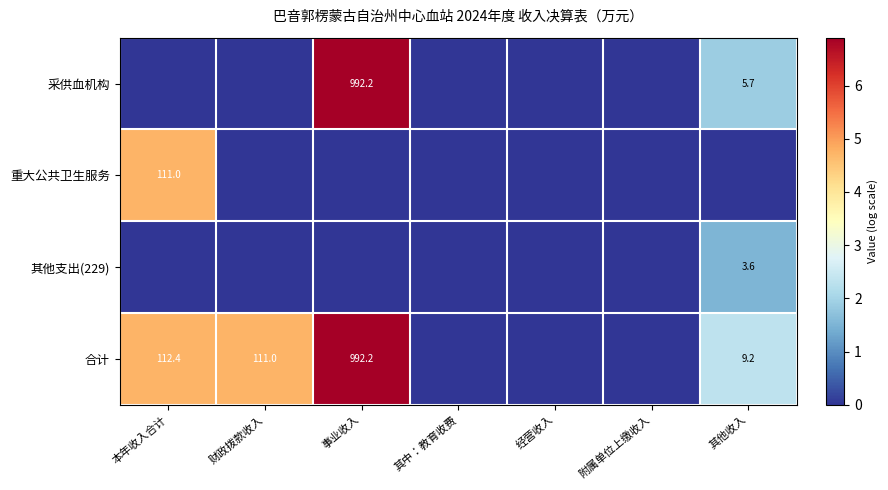

The value of 采供血机构 at 其他收入 is 8.8. True or false?

False